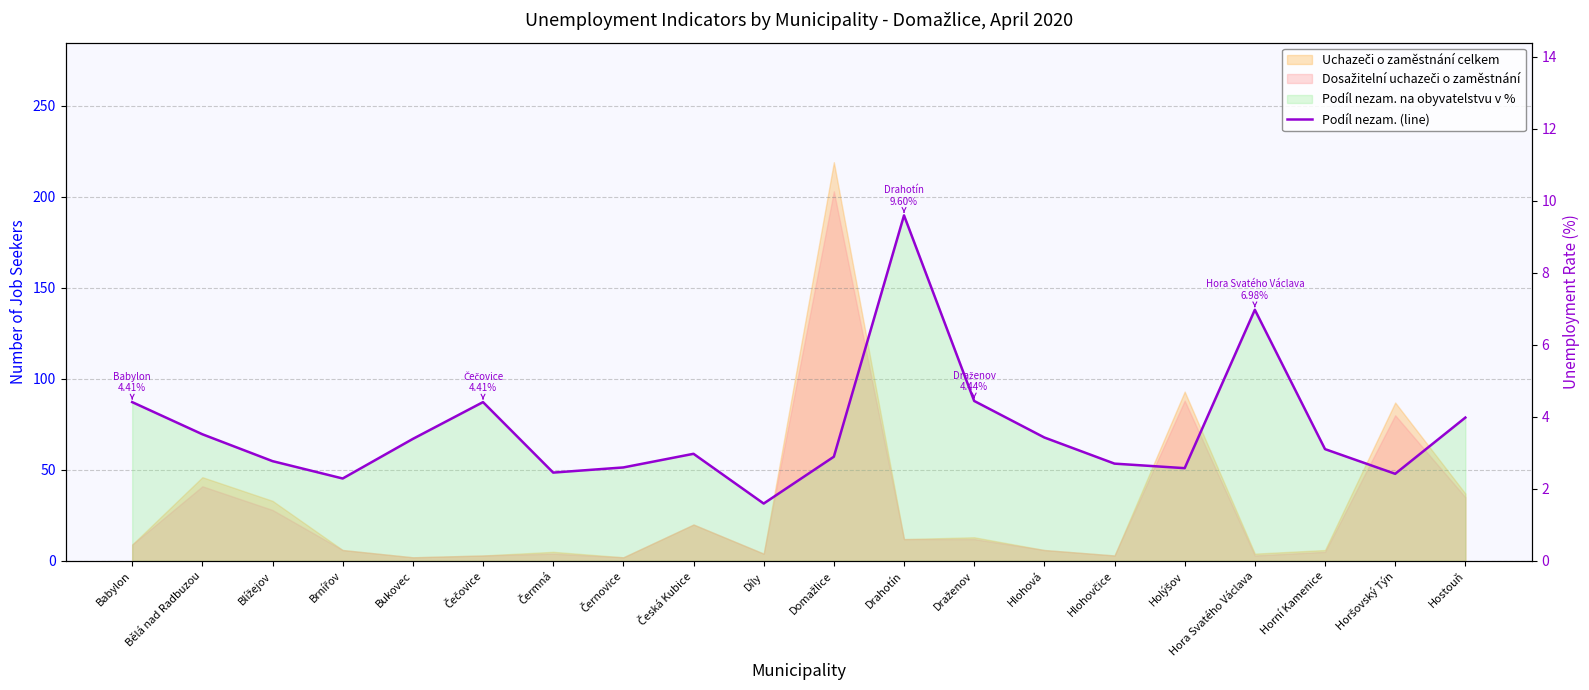

How many points are higher than both their immediate neighbors (excluding endpoints)?

4